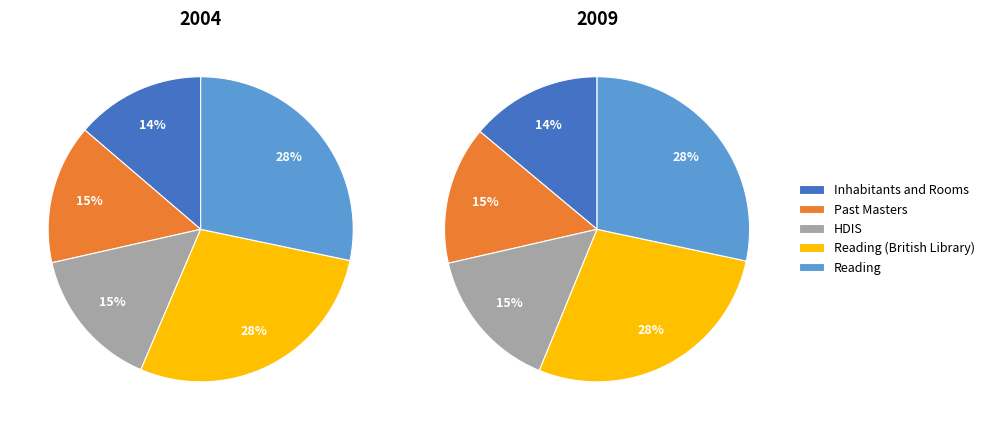

What is the total percentage of HDIS and Inhabitants and Rooms?

28.8%